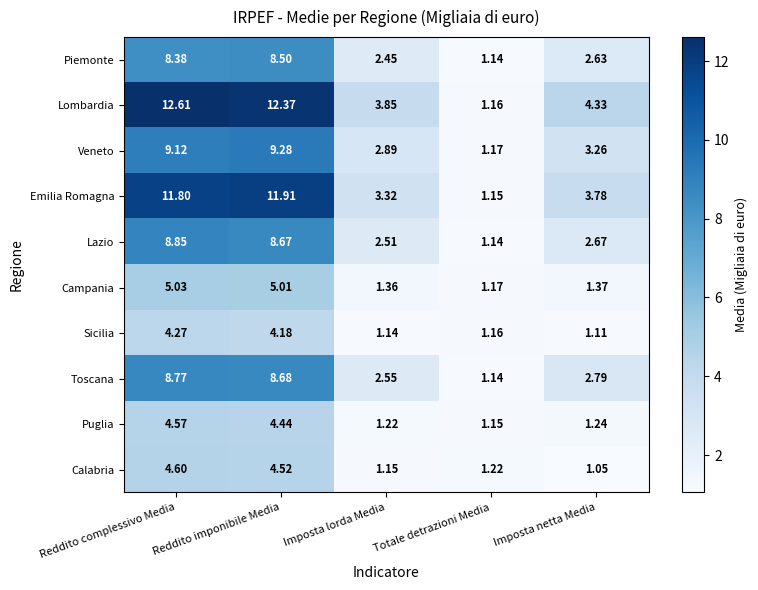

Where is Campania nearest to the value 3?

Imposta netta Media